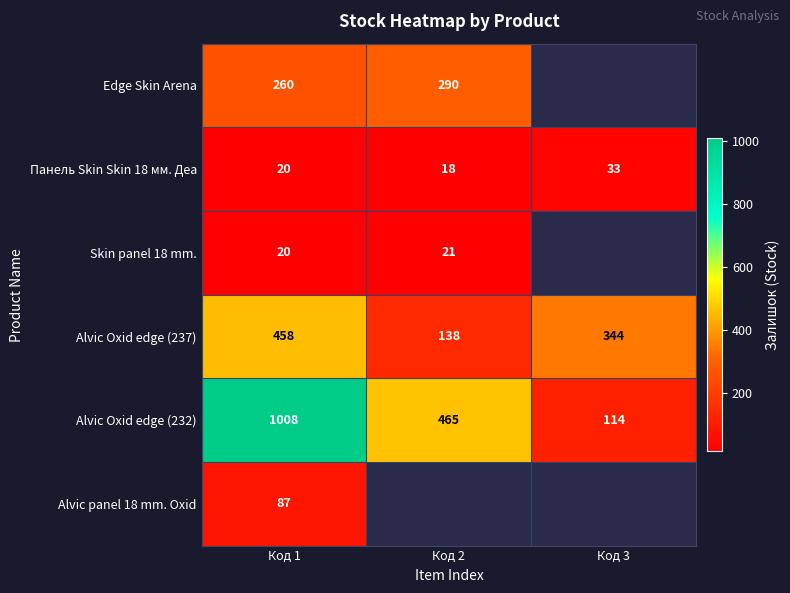

List the labels in order of Alvic Oxid edge (232) value, largest first.

Код 1, Код 2, Код 3